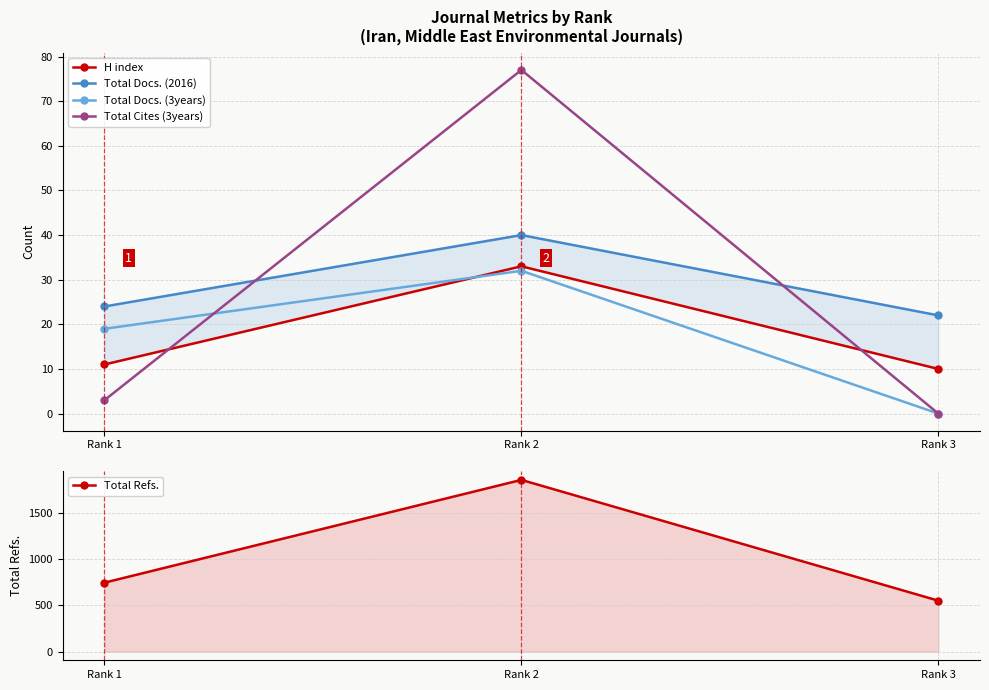

True or false: Total Cites (3years) has a value of 27 at Rank 3.

False